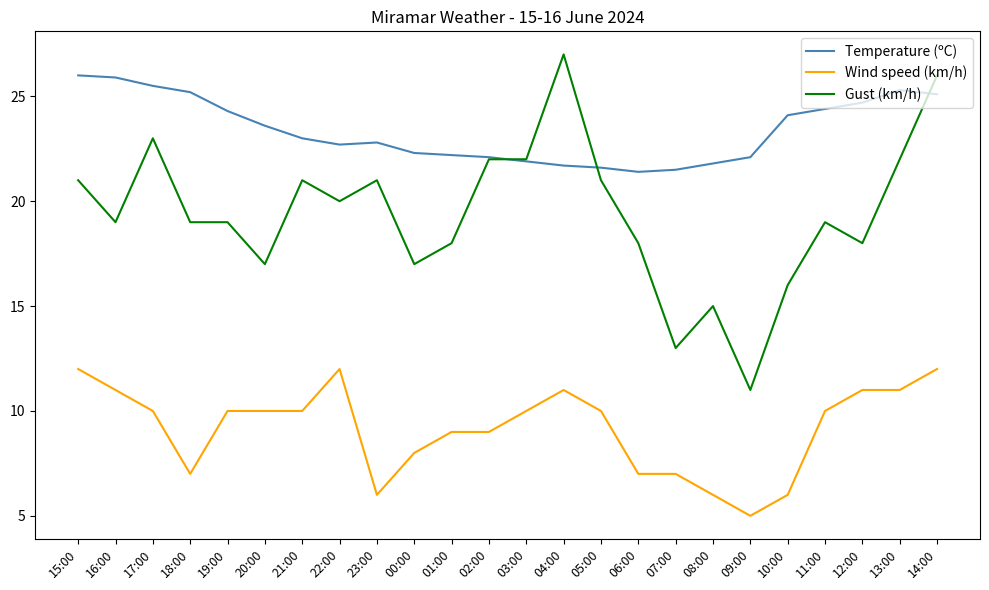

Which category has the lowest value across all series?

09:00